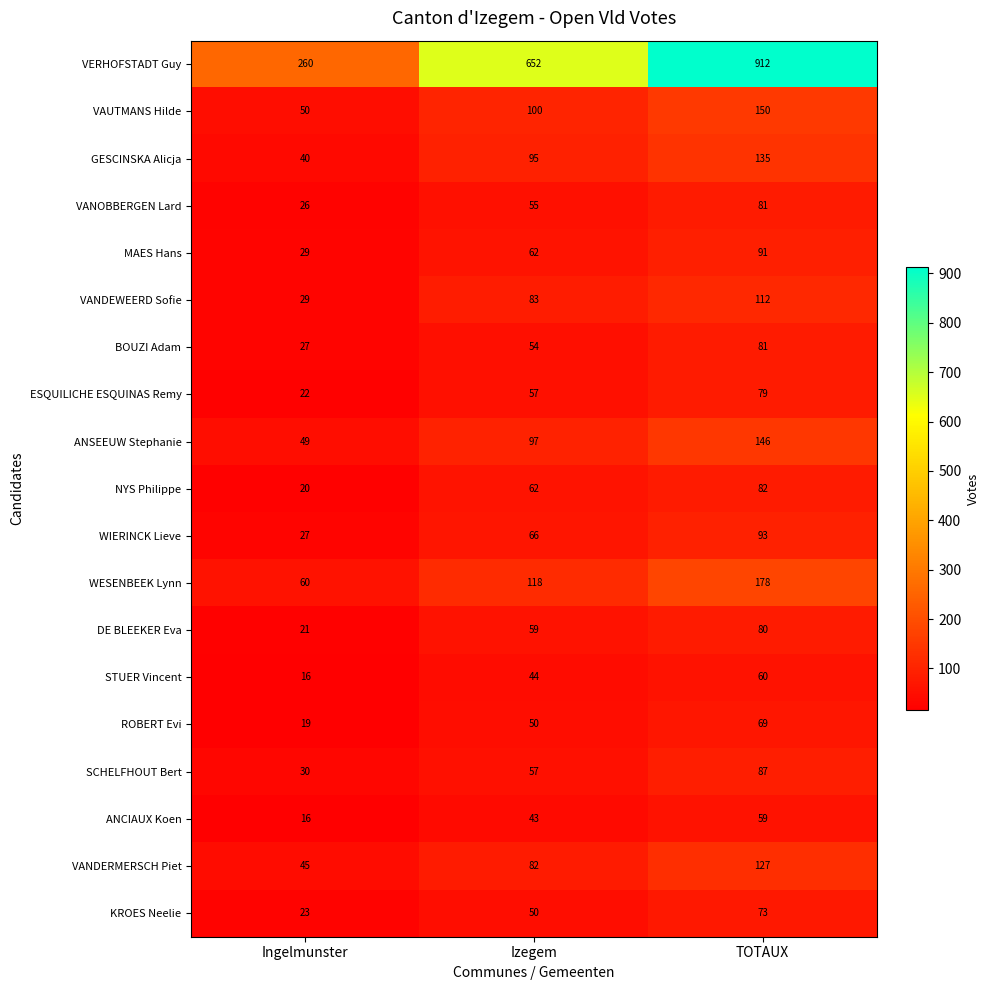

What is the difference between the highest and lowest values at TOTAUX?

853